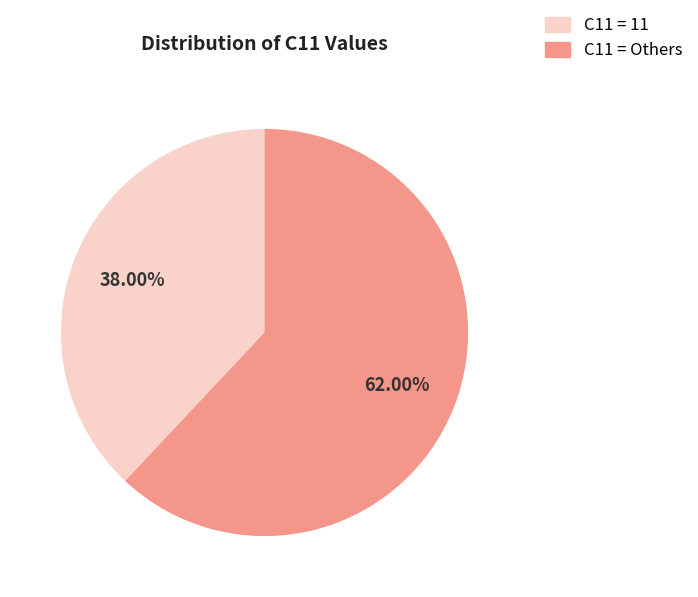

Is there any slice that represents more than half of the pie?

Yes